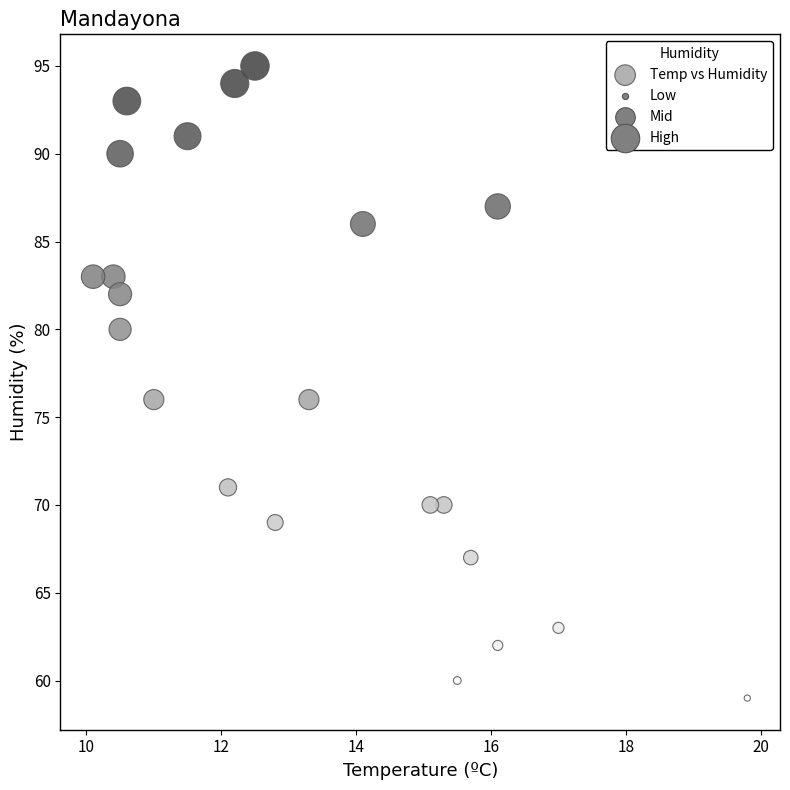

What is the range of Y values (max minus min)?

36